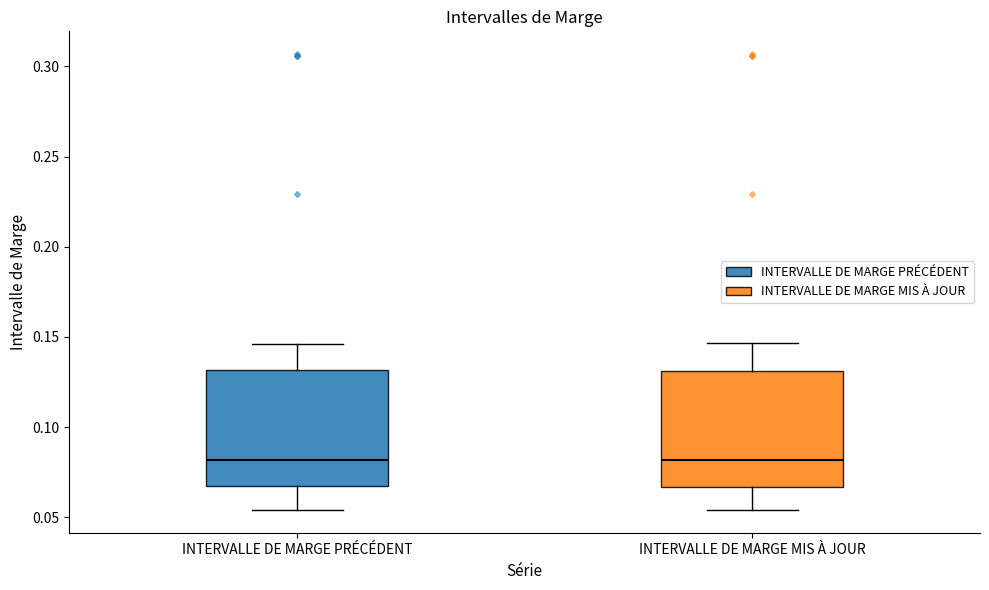

Reading left to right, read every box against the y-axis: the position of its median line, the range the box covers, and the ends of its whiskers. The values are not printed on the chart, so give them approximately, as read against the axis.

INTERVALLE DE MARGE PRÉCÉDENT: median 0.080, box 0.065 to 0.130, whiskers 0.055 to 0.145
INTERVALLE DE MARGE MIS À JOUR: median 0.080, box 0.065 to 0.130, whiskers 0.055 to 0.145